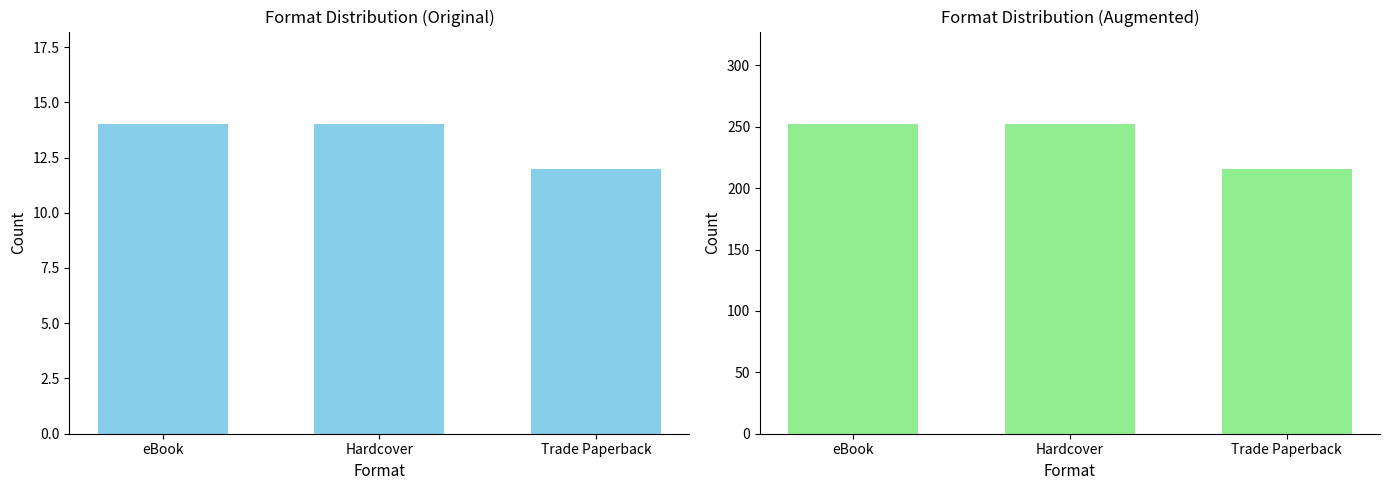

What is the difference between the maximum and minimum values in the Augmented Count series?

36